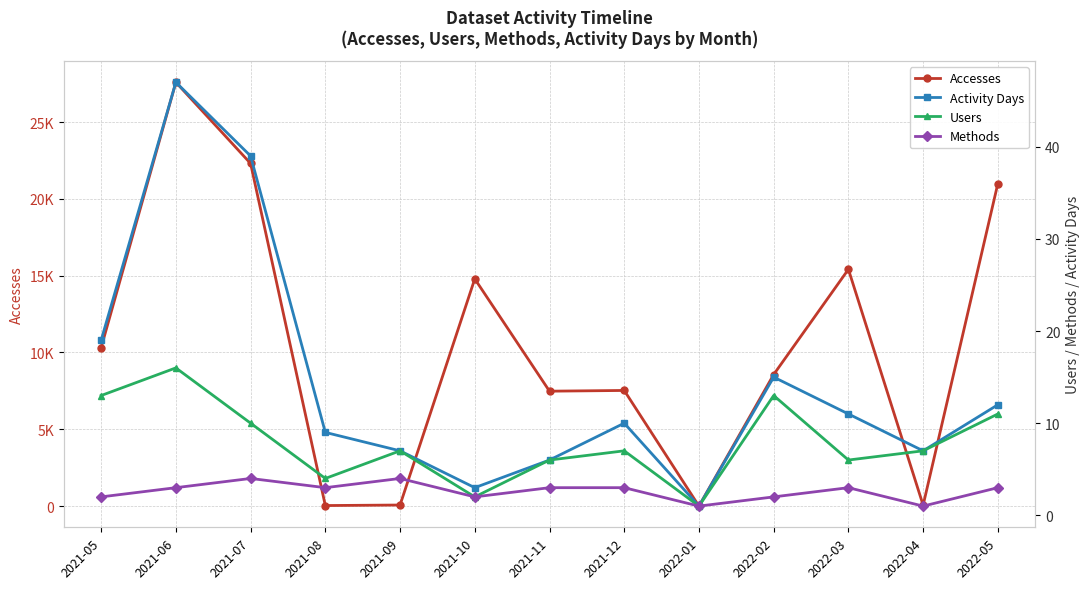

Reading right to left, what are all the values shown in this chart?

Accesses: 2022-05=20998	2022-04=63	2022-03=15413	2022-02=8566	2022-01=2	2021-12=7529	2021-11=7482	2021-10=14791	2021-09=72	2021-08=38	2021-07=22302	2021-06=27587	2021-05=10314
Activity Days: 2022-05=12	2022-04=7	2022-03=11	2022-02=15	2022-01=1	2021-12=10	2021-11=6	2021-10=3	2021-09=7	2021-08=9	2021-07=39	2021-06=47	2021-05=19
Users: 2022-05=11	2022-04=7	2022-03=6	2022-02=13	2022-01=1	2021-12=7	2021-11=6	2021-10=2	2021-09=7	2021-08=4	2021-07=10	2021-06=16	2021-05=13
Methods: 2022-05=3	2022-04=1	2022-03=3	2022-02=2	2022-01=1	2021-12=3	2021-11=3	2021-10=2	2021-09=4	2021-08=3	2021-07=4	2021-06=3	2021-05=2